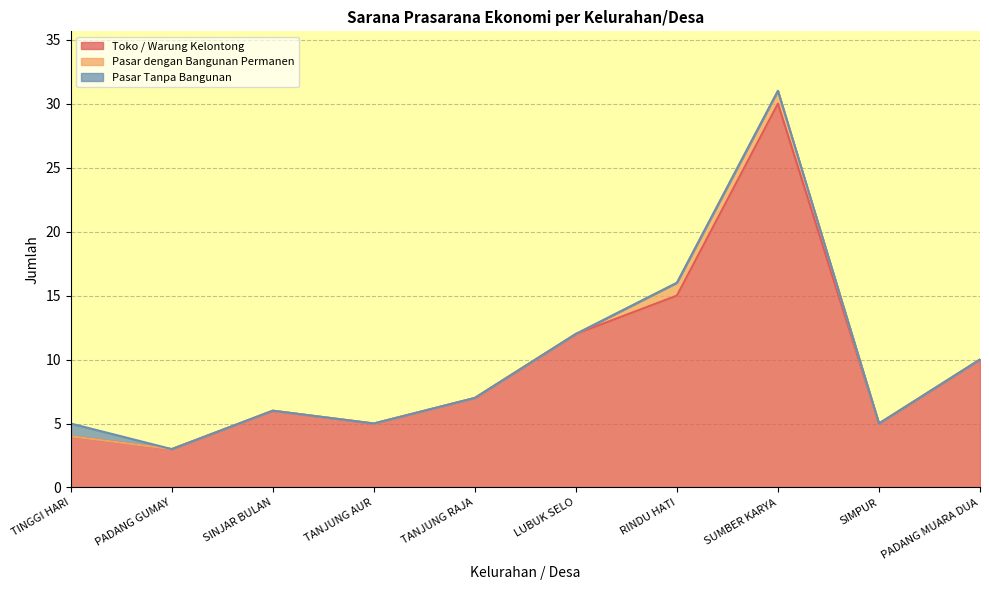

Which series has the largest range (max minus min)?

Toko / Warung Kelontong